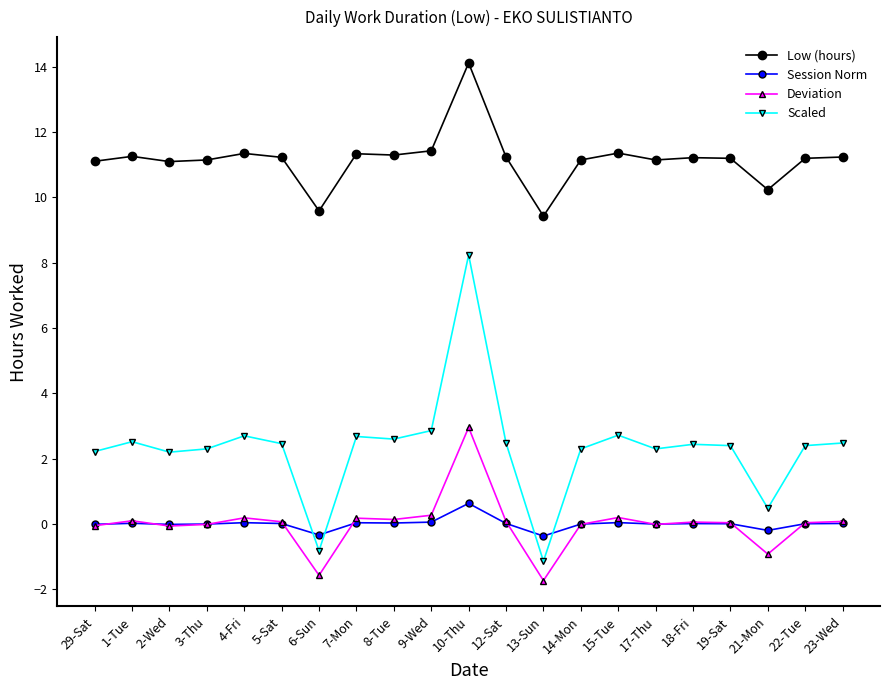

Which series has the largest total across all categories?

Low (hours)